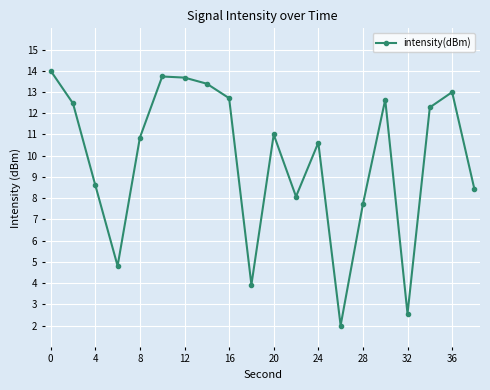

What is the minimum value shown in the chart?

2.0